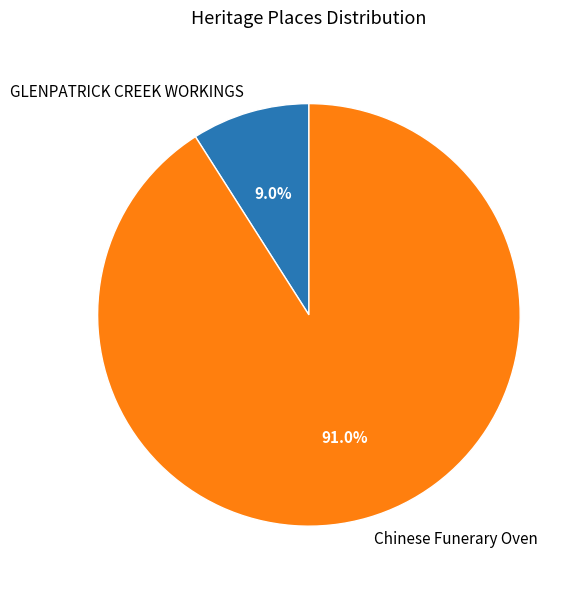

To the nearest percent, what portion does Chinese Funerary Oven represent?

91%